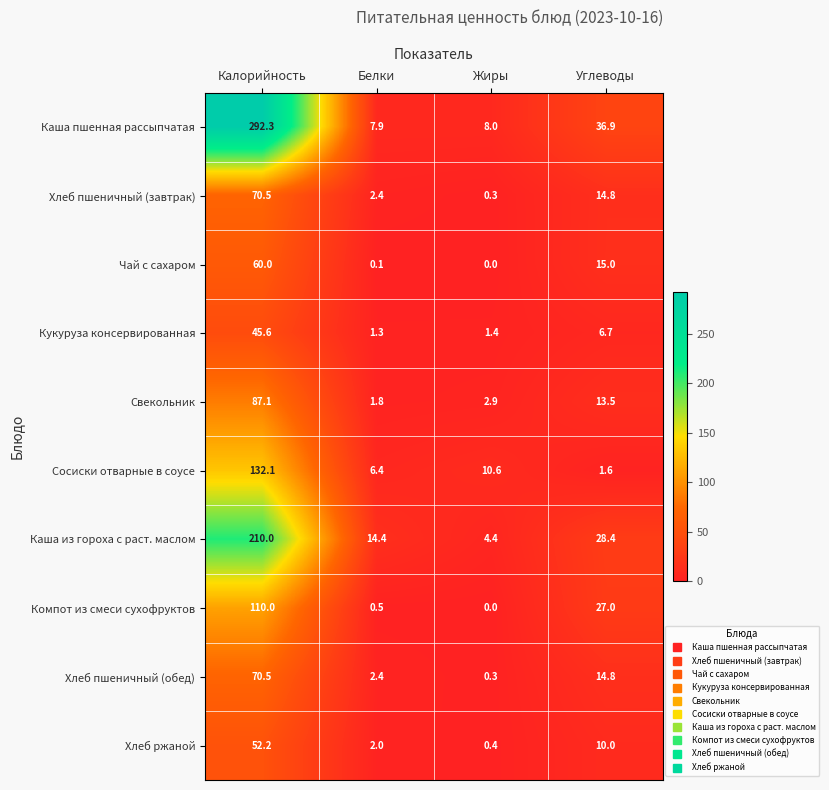

Which category has the highest value in the Кукуруза консервированная series?

Калорийность